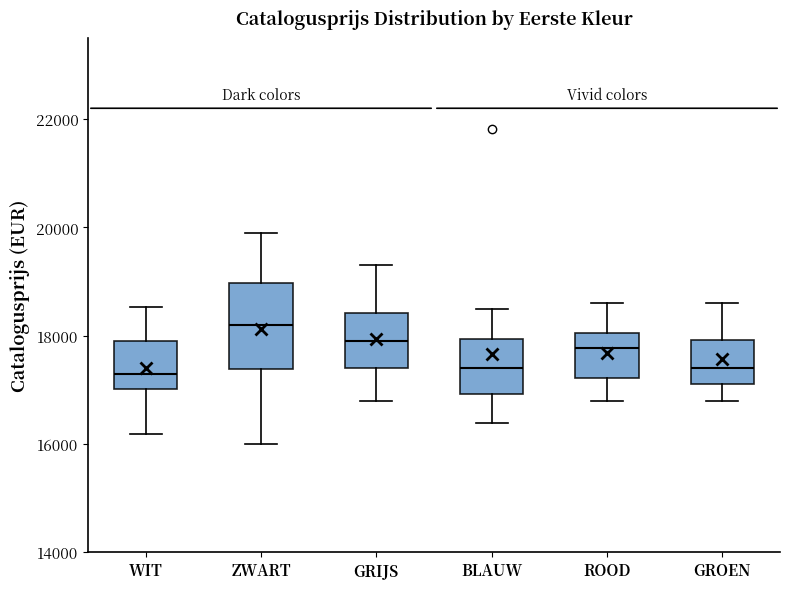

Which box's median line is the highest?

ZWART